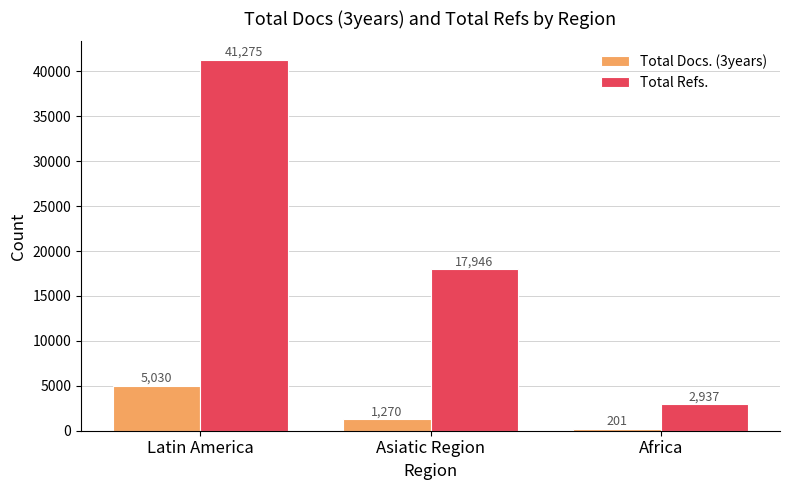

Reading right to left, extract all data points from this chart.

Total Docs. (3years): Africa=201	Asiatic Region=1270	Latin America=5030
Total Refs.: Africa=2937	Asiatic Region=17946	Latin America=41275